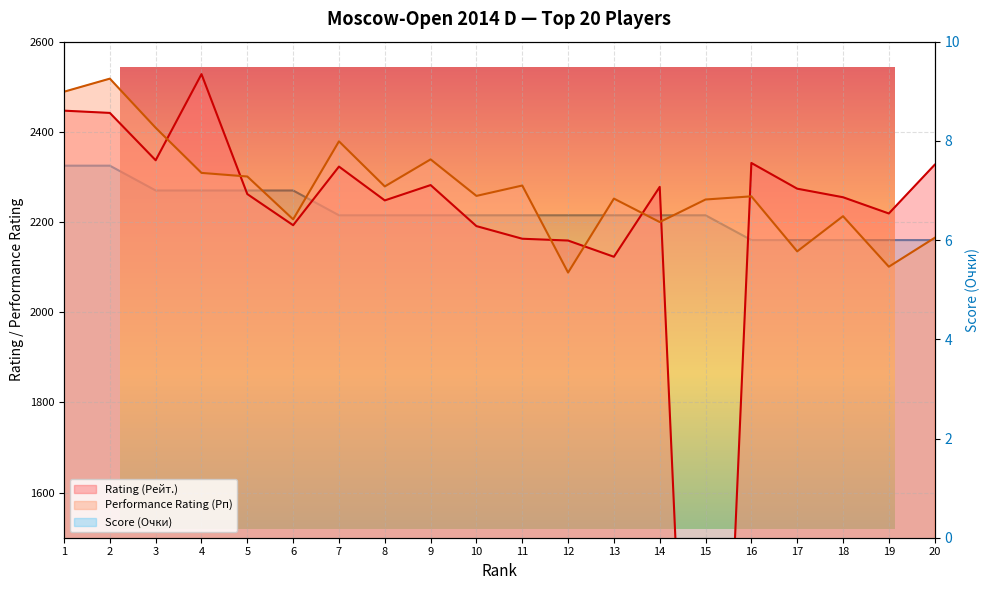

Which series has the largest total across all categories?

Performance Rating (Рп)